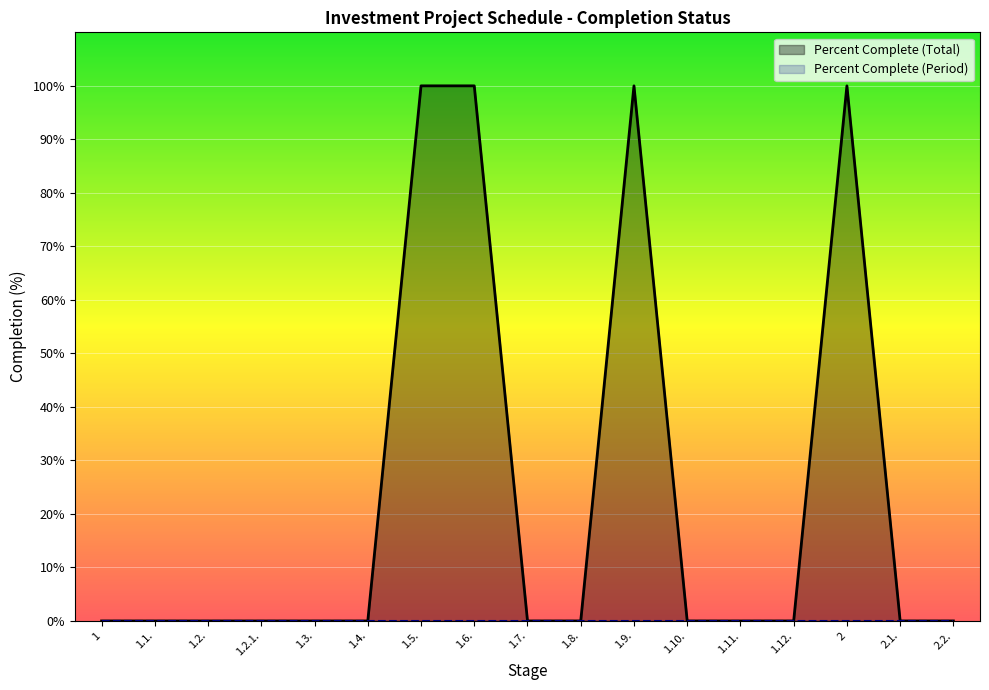

What is the difference between the second highest and minimum values?

100